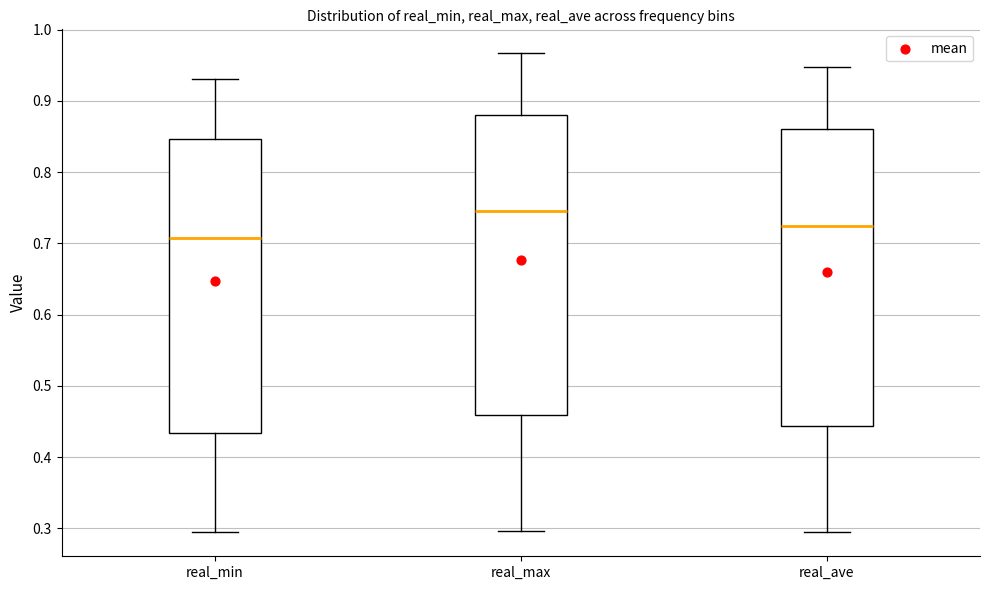

Reading left to right, transcribe this box plot: for each box, give where its median line is, the range the box spans, and where its two whiskers end, as read against the y-axis. The values are not printed on the chart, so give them approximately, as read against the axis.

real_min: median 0.71, box 0.43 to 0.85, whiskers 0.29 to 0.93
real_max: median 0.75, box 0.46 to 0.88, whiskers 0.30 to 0.97
real_ave: median 0.72, box 0.44 to 0.86, whiskers 0.30 to 0.95